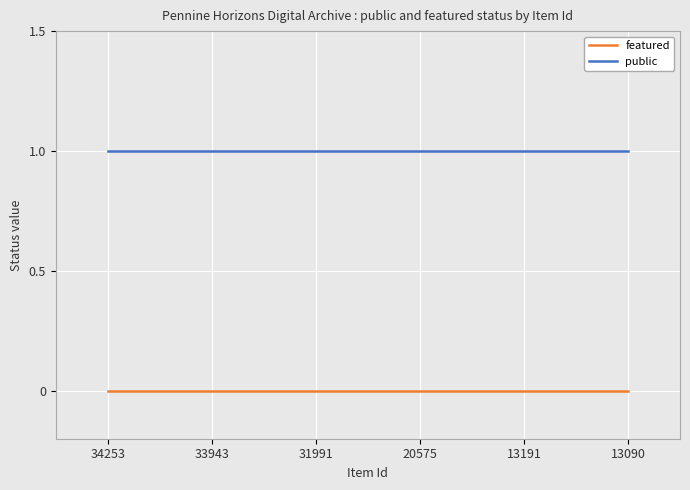

What is the spread (max minus min) of values at 13191?

1